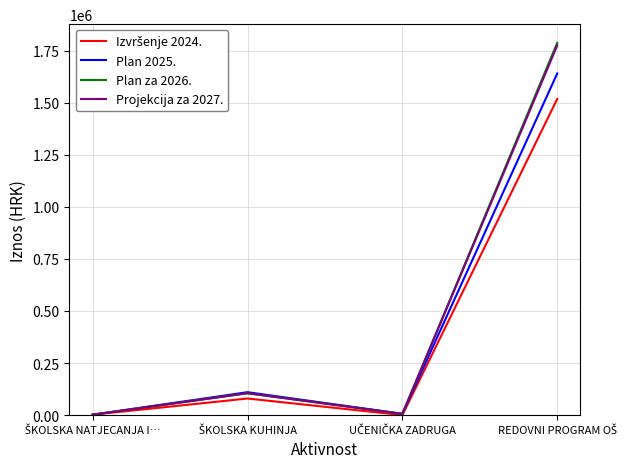

What is the greatest value displayed?

1787665.9